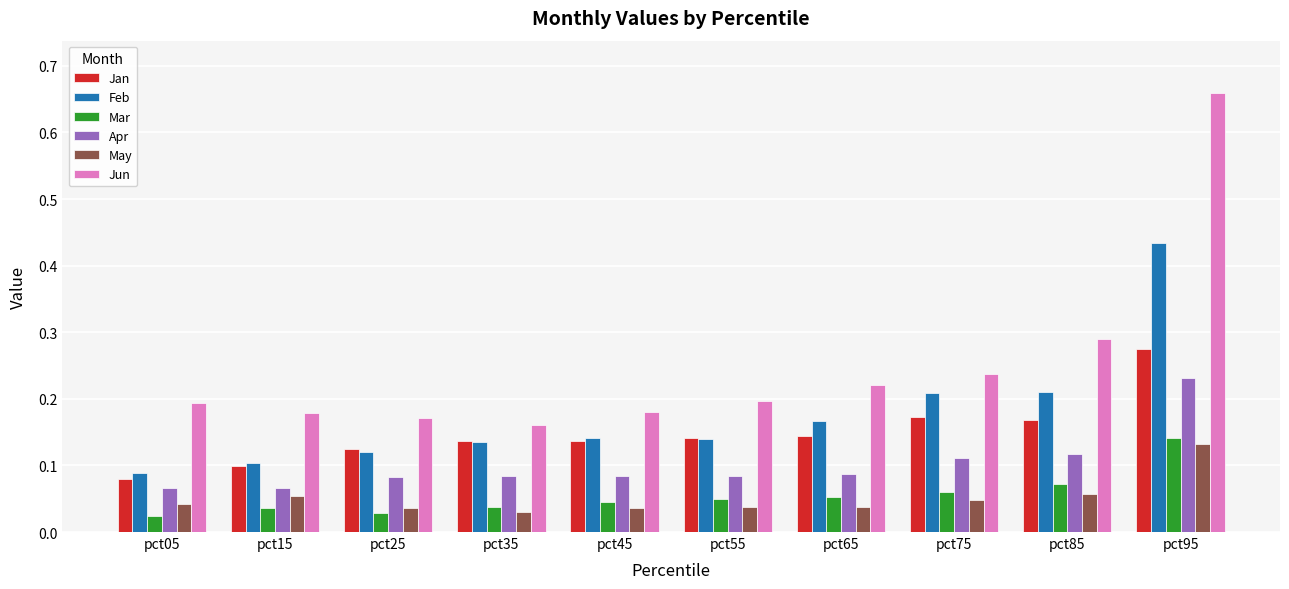

Which series has the largest range (max minus min)?

Jun